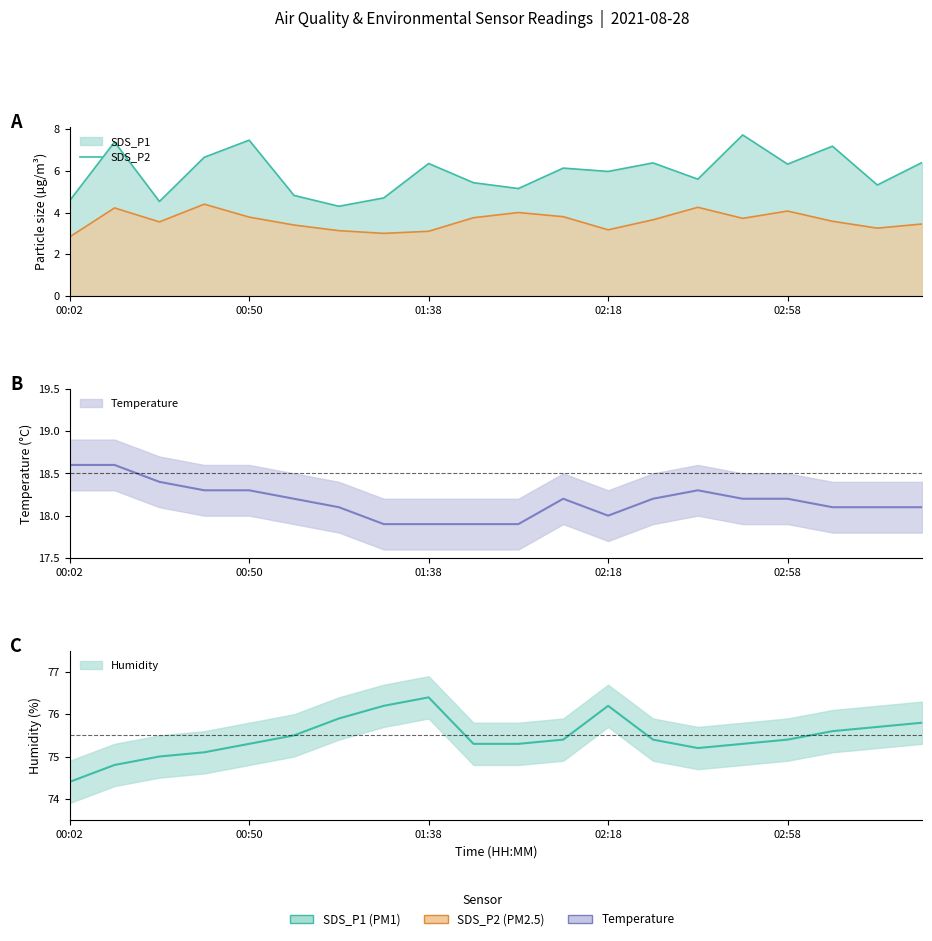

In Humidity, how many points are higher than both neighbors (excluding endpoints)?

2